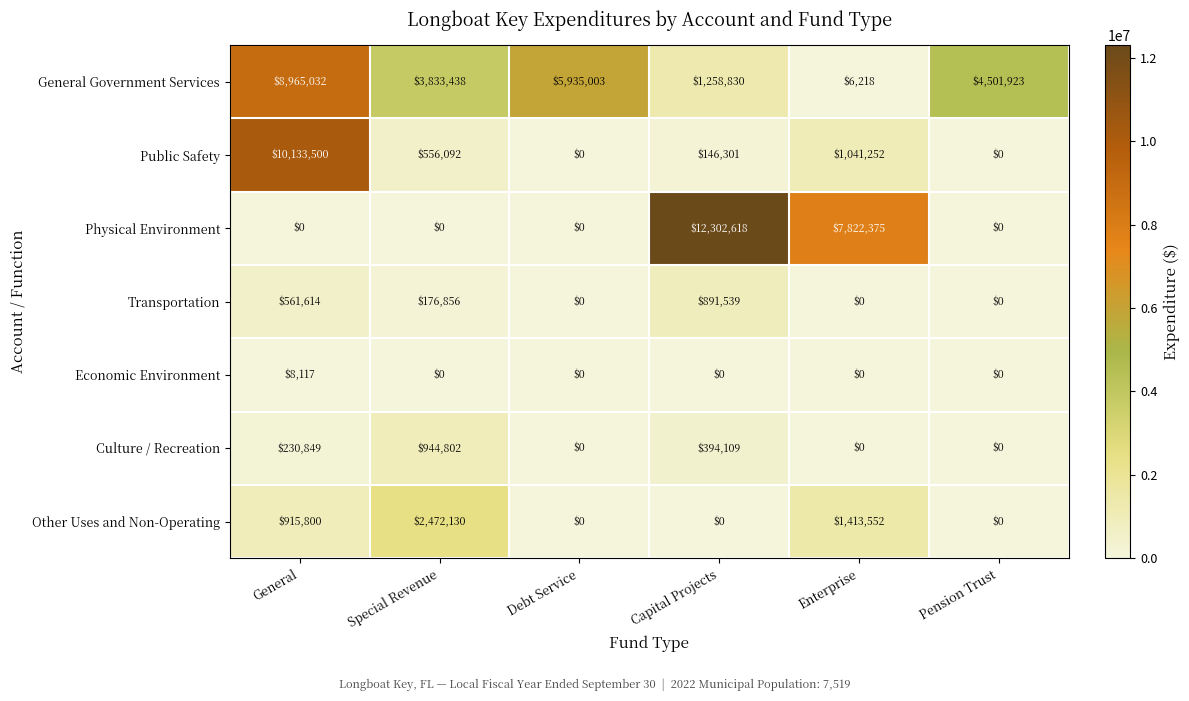

What value does the Culture / Recreation series have at Special Revenue, to the nearest 10?

944800